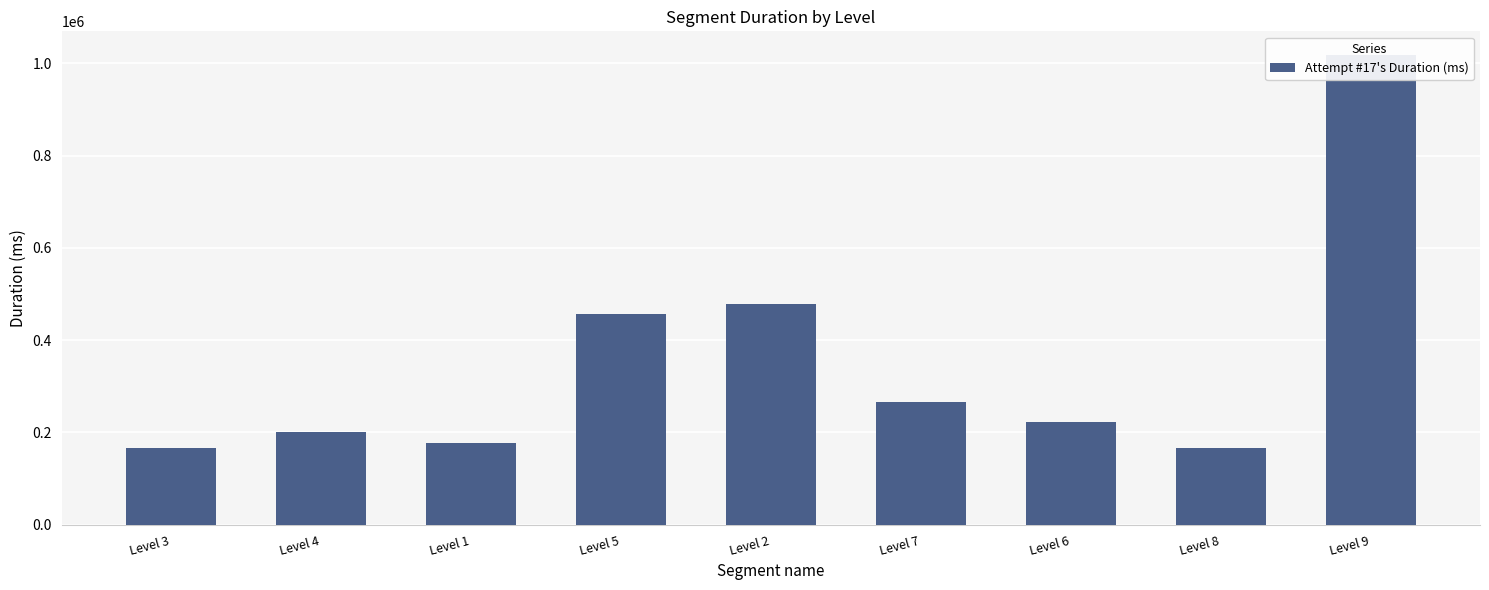

What position from the right is Level 2?

5